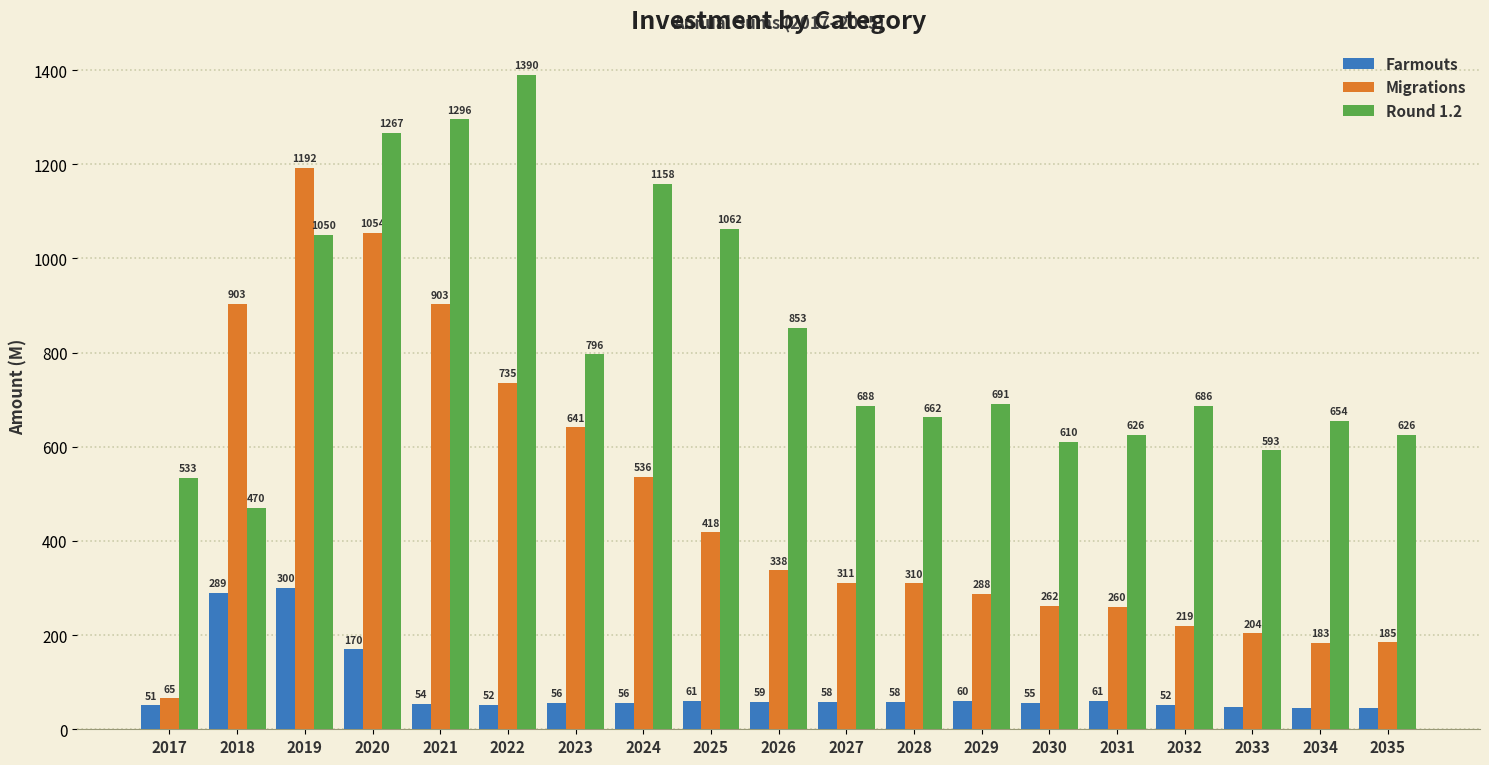

Are the bars horizontal?

No